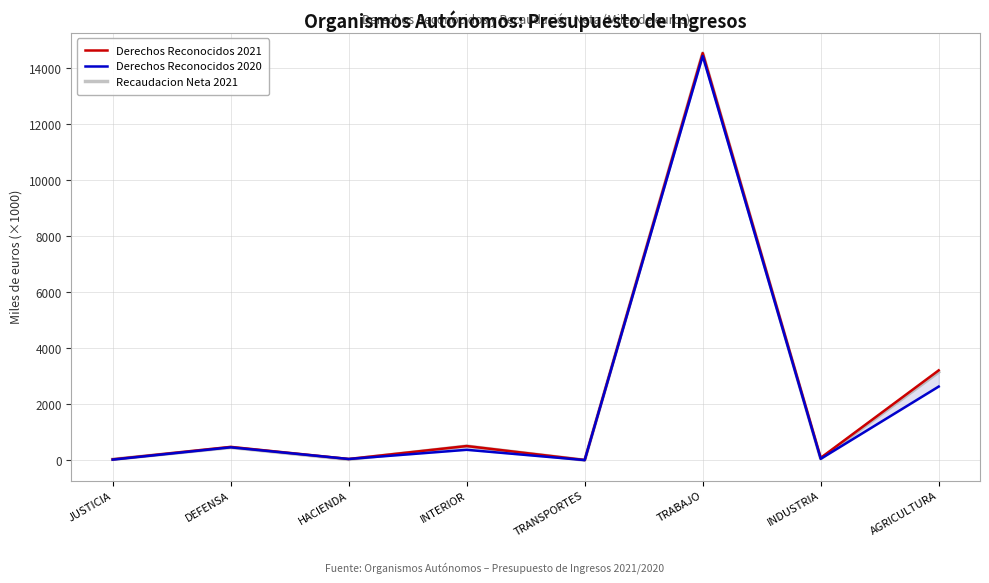

What is the approximate value of Derechos Reconocidos 2021 at DEFENSA?

483.4